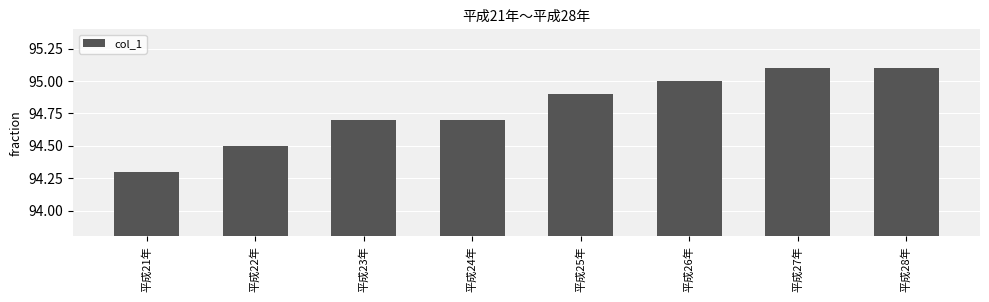

Reading left to right, transcribe all the data shown in this chart.

94.3	94.5	94.7	94.7	94.9	95.0	95.1	95.1